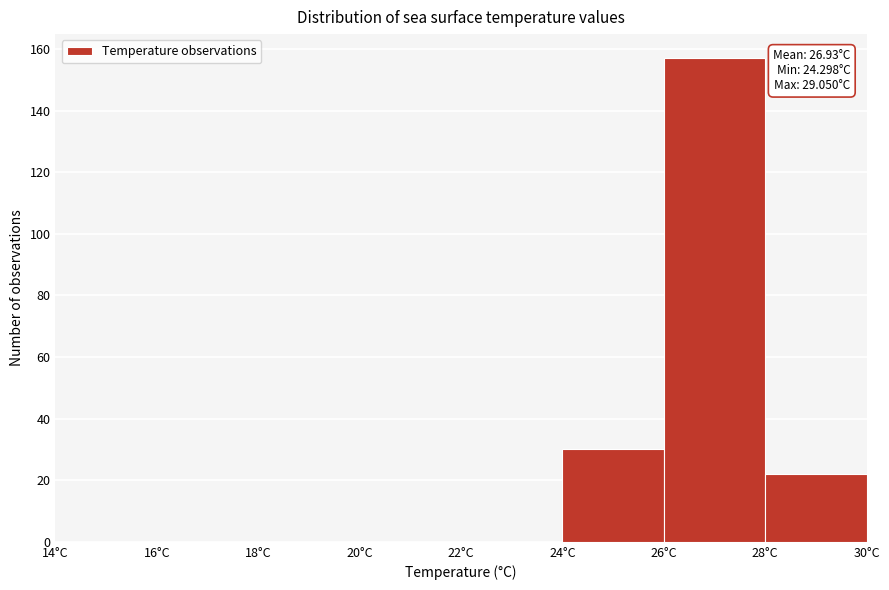

Over which range of the x-axis is the bar tallest?

26 to 28